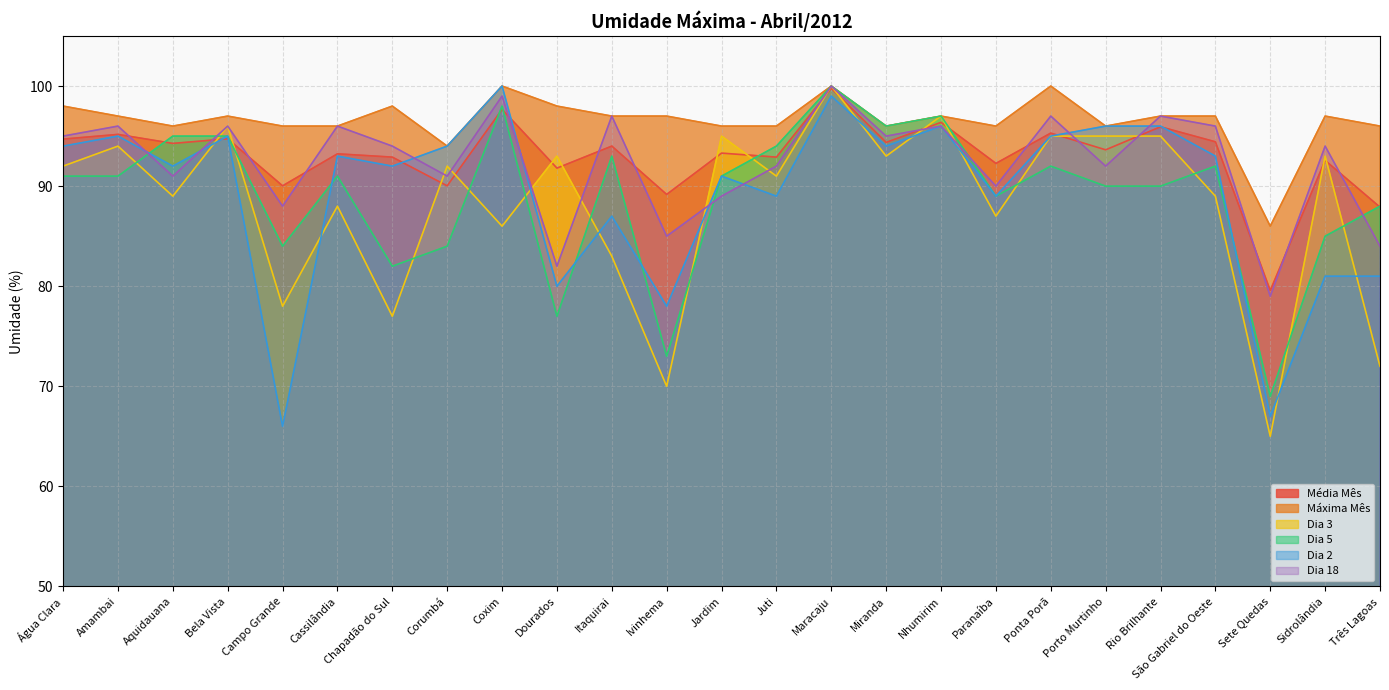

Between Sete Quedas and Sidrolândia, which is larger?

Sidrolândia